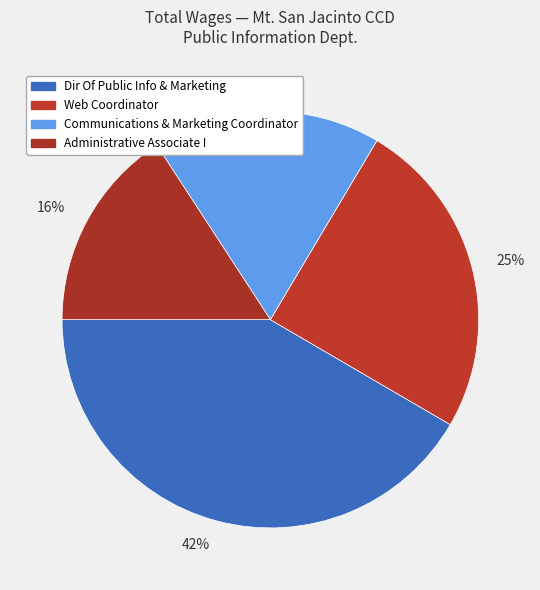

Is there any slice that represents more than half of the pie?

No